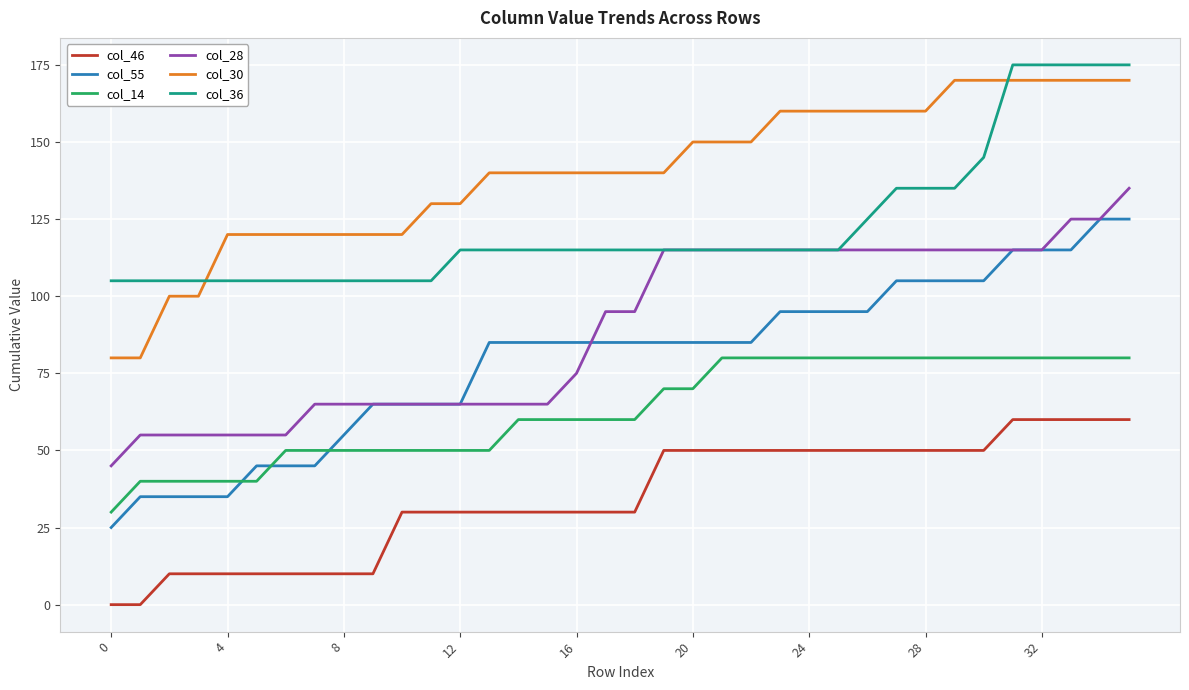

Which series has the largest total across all categories?

col_30